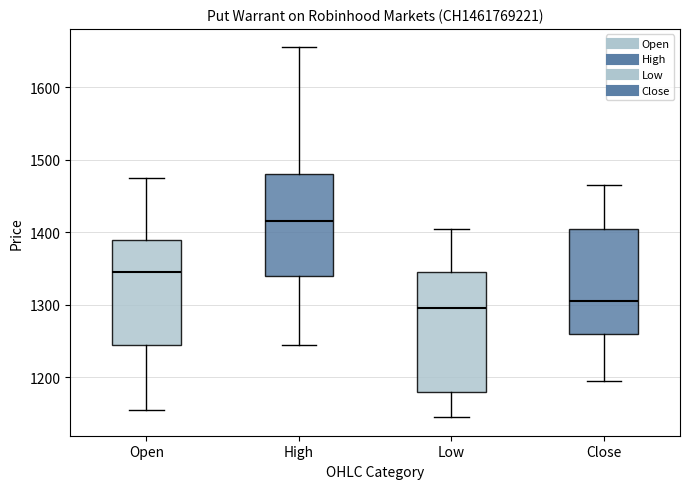

Where does the median line of the box for Low sit on the y-axis? The values are not printed on the chart, so give them approximately, as read against the axis.

1300